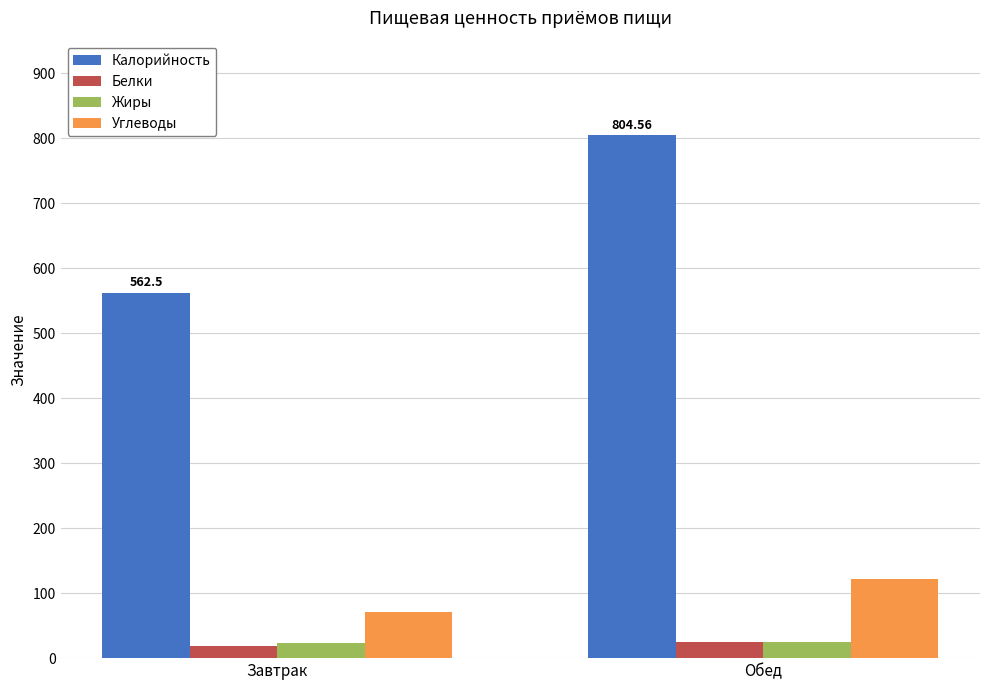

How many data points in Белки are less than 25?

1